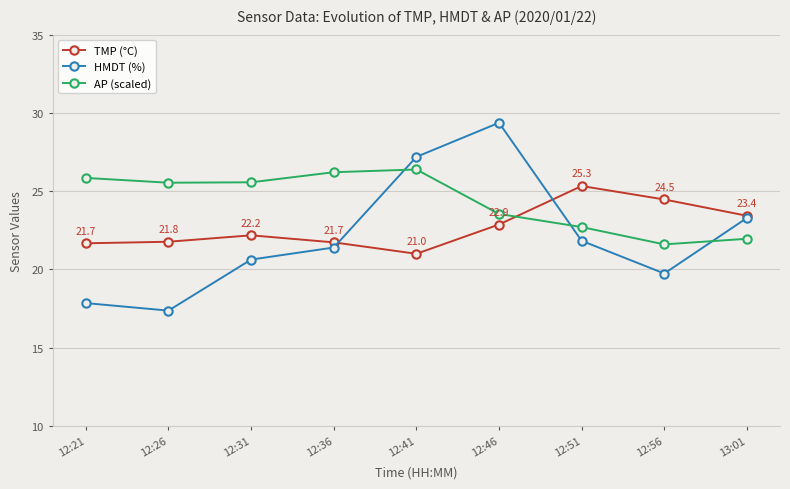

True or false: HMDT (%) and TMP (°C) intersect in this chart.

True